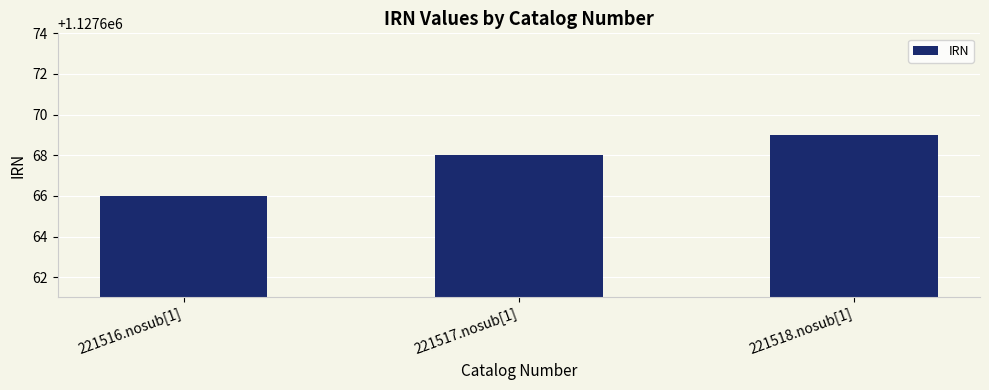

What is the value of the 2nd bar from the left?

1127668